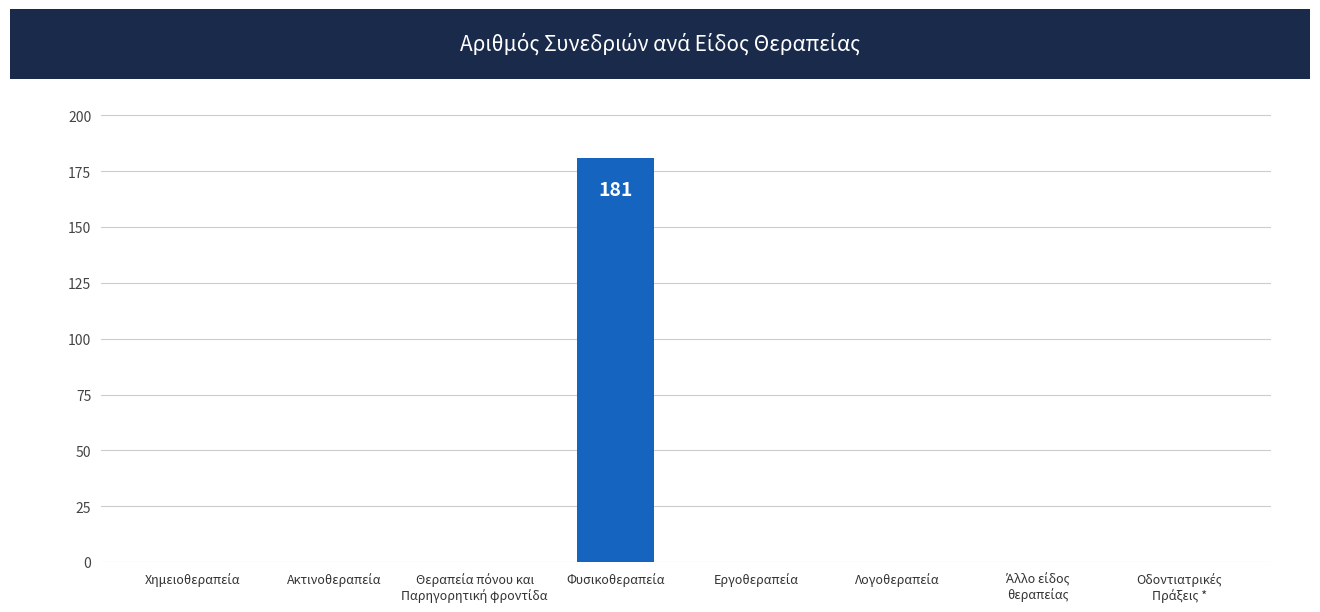

What is the greatest value displayed?

181